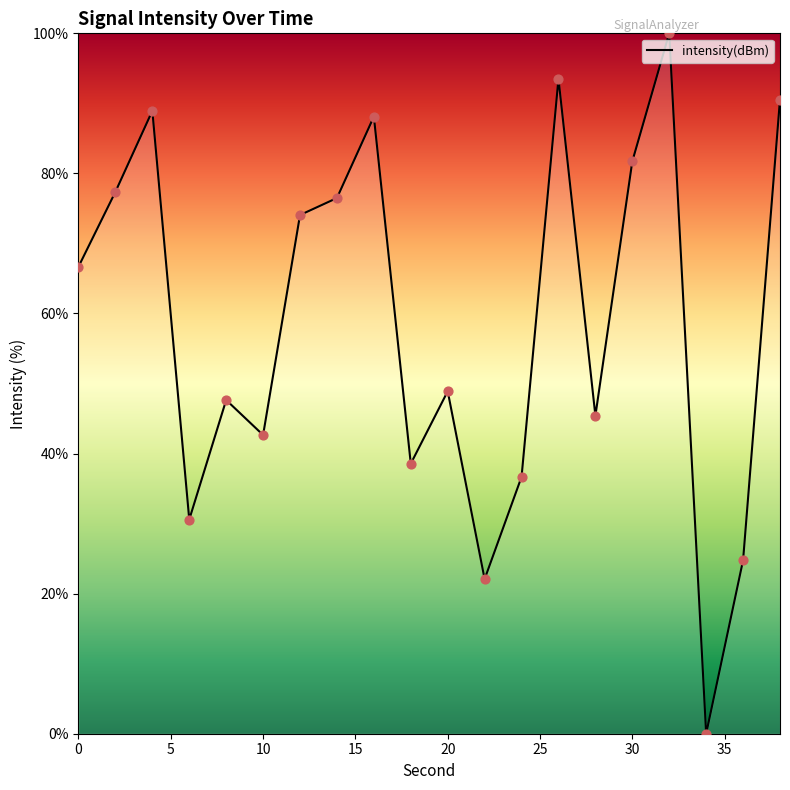

What is the difference between the maximum and minimum values?

100.0